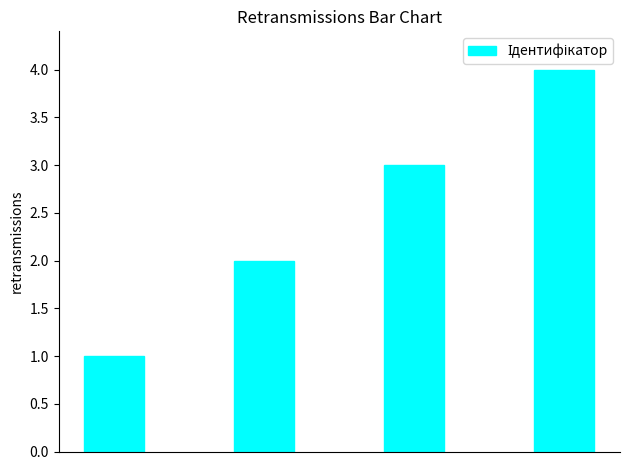

How many bars are there in total?

4